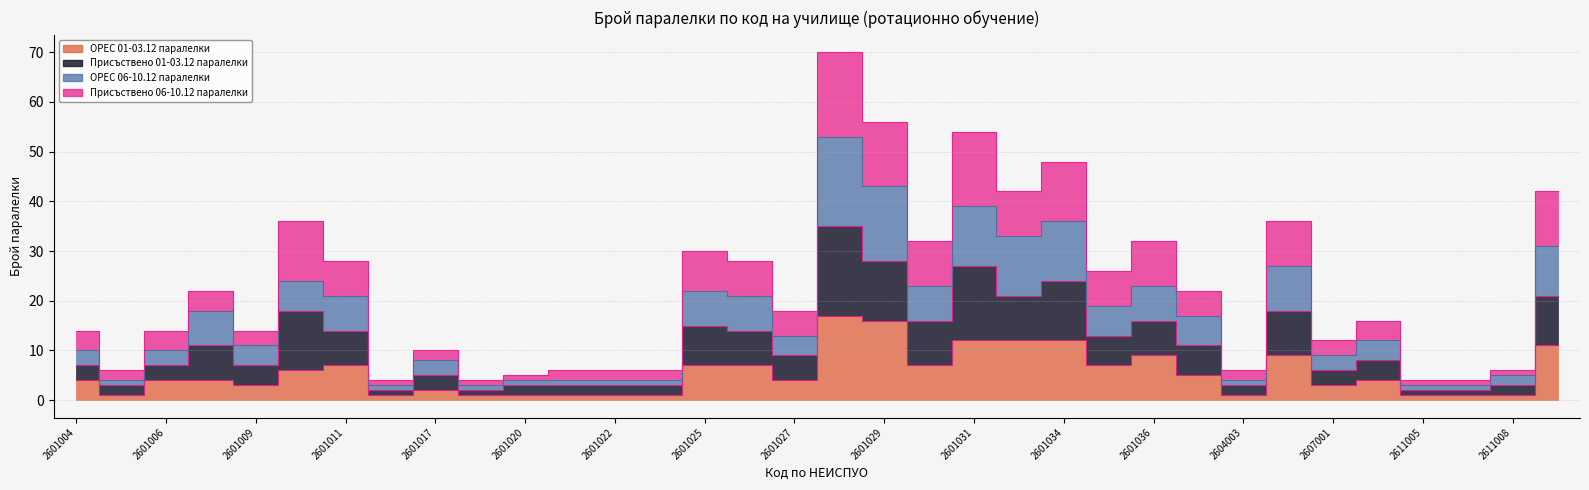

At which category is the sum across all series the highest?

2601028